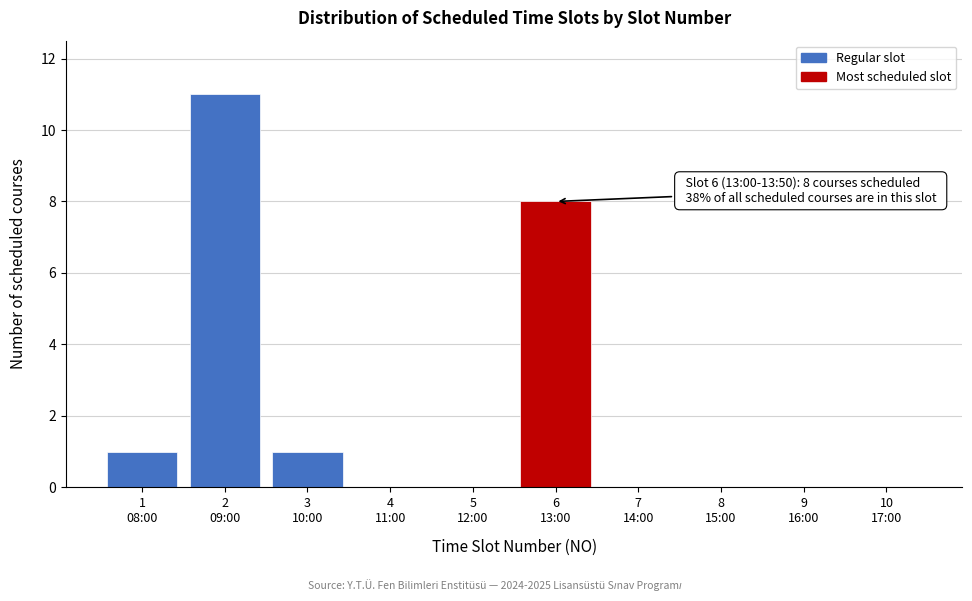

What is the maximum value shown in the chart?

11